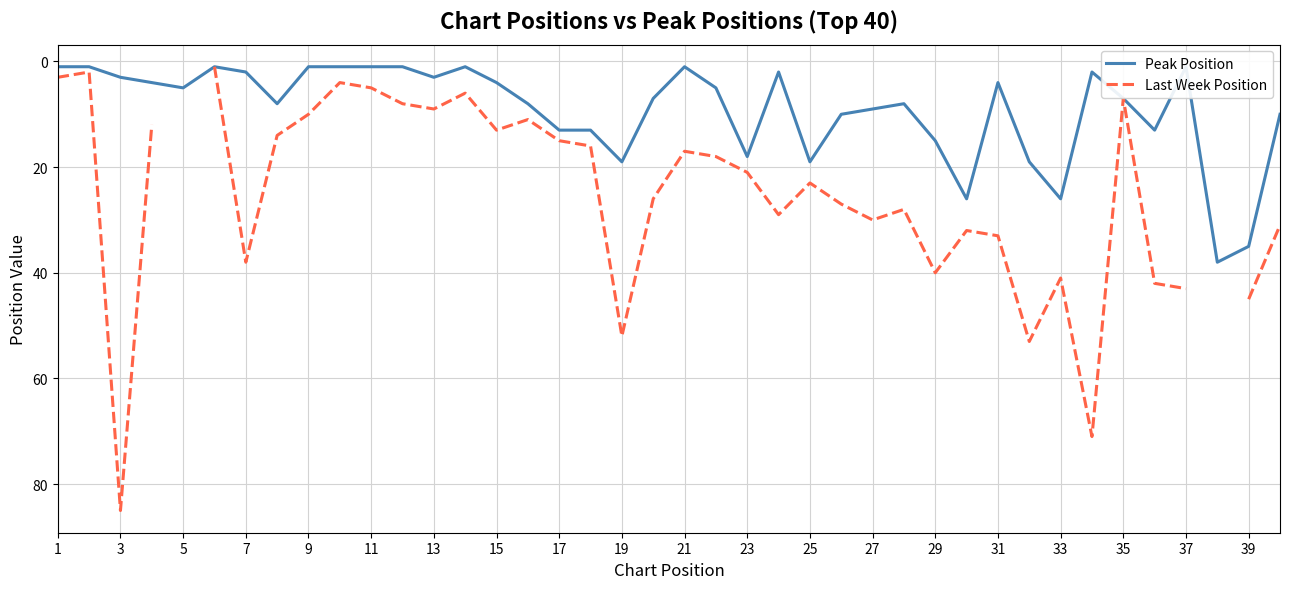

How many interior local peaks does the Last Week Position series have?

10